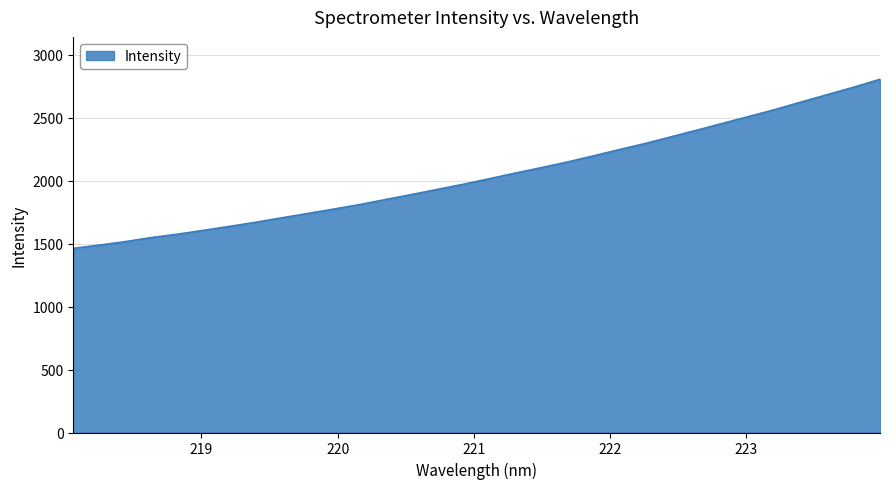

What is the difference between the maximum and minimum values?

1343.7